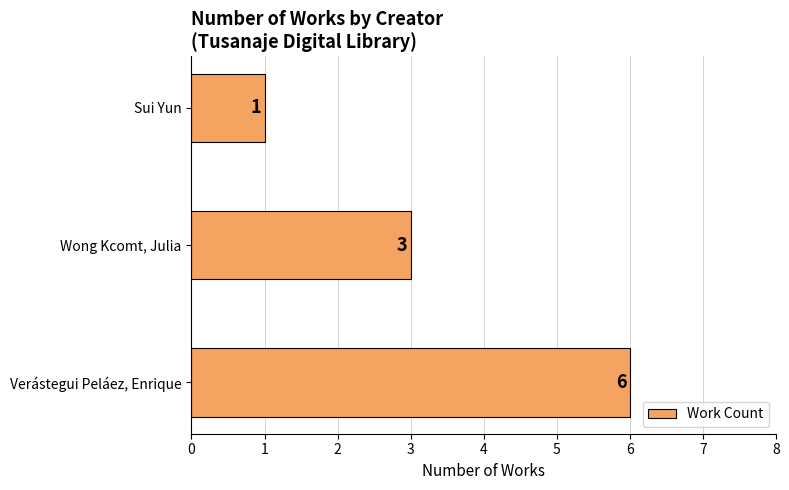

What is the minimum value shown in the chart?

1